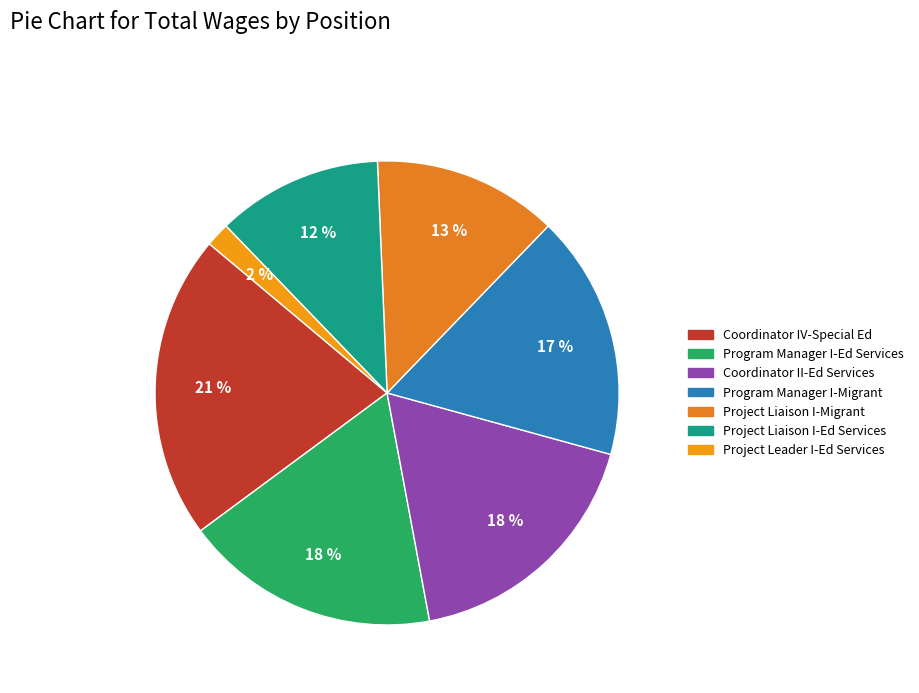

How many slices are in this pie chart?

7